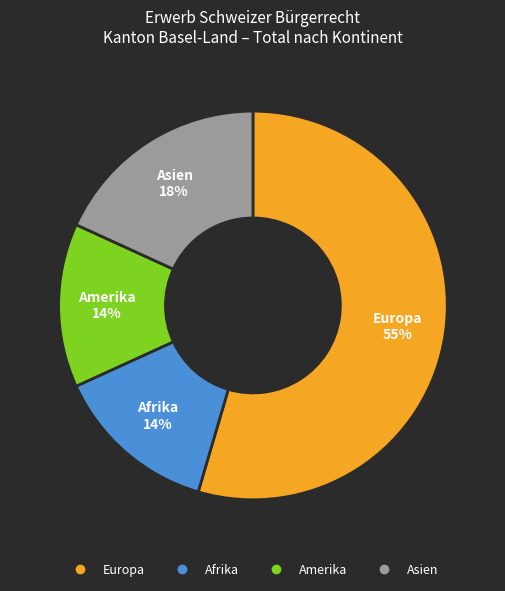

Combined, do Asien and Afrika account for over 50%?

No